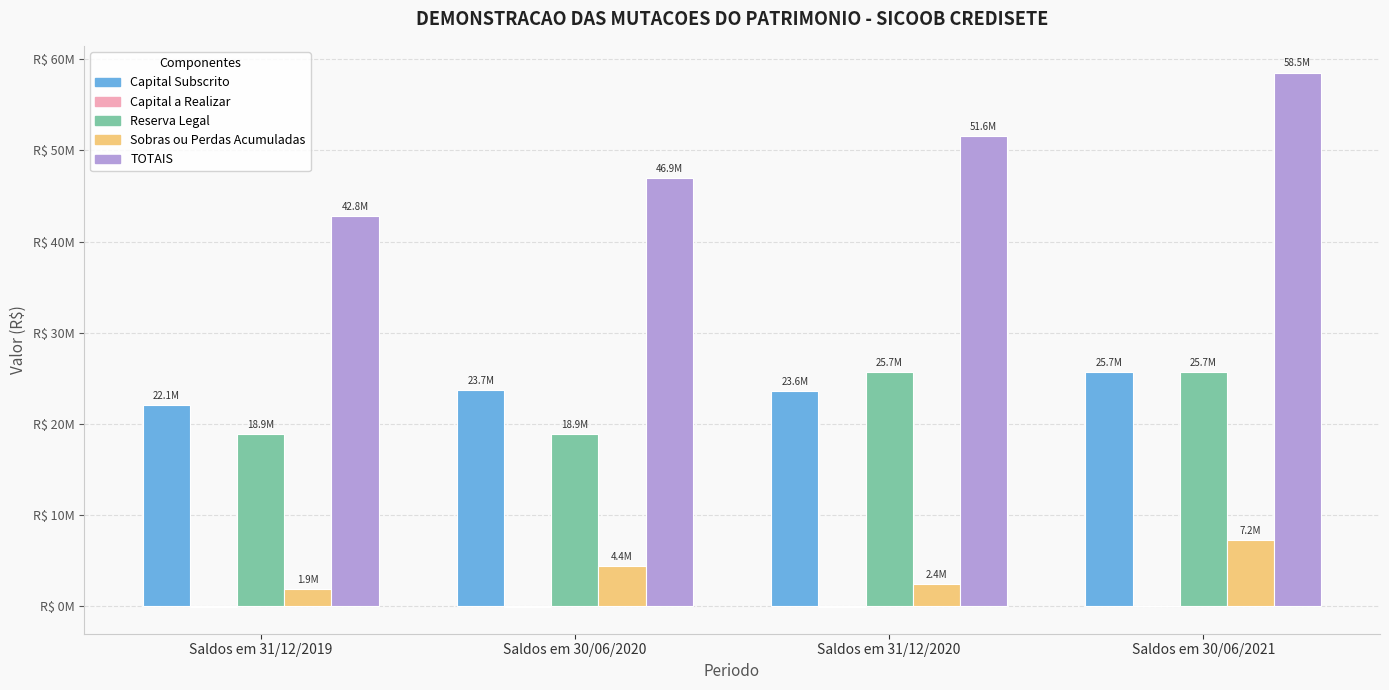

Between Saldos em 31/12/2020 and Saldos em 30/06/2020, which is larger?

Saldos em 30/06/2020